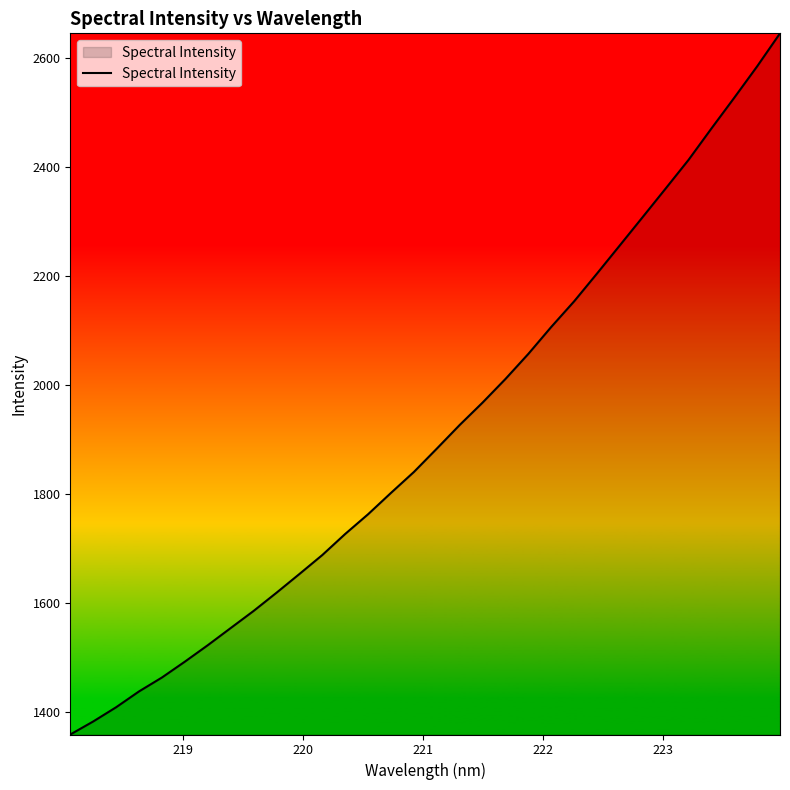

What is the maximum value shown in the chart?

2645.2